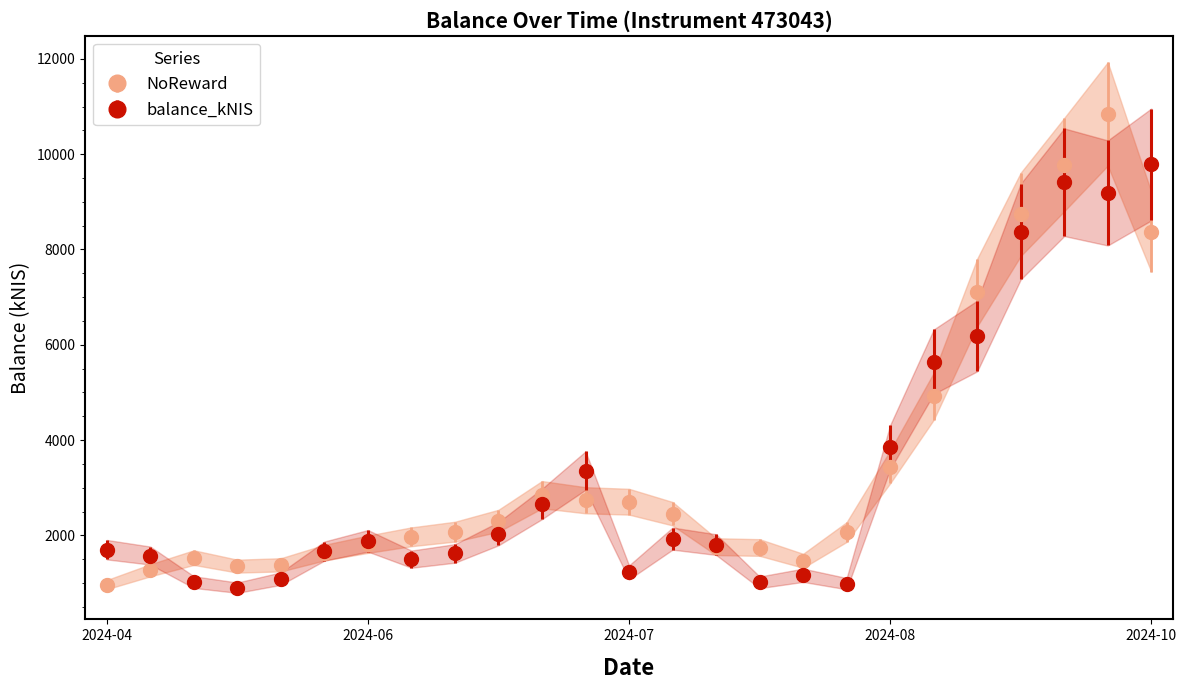

True or false: balance_kNIS has more than 1 points higher than both neighbors.

True